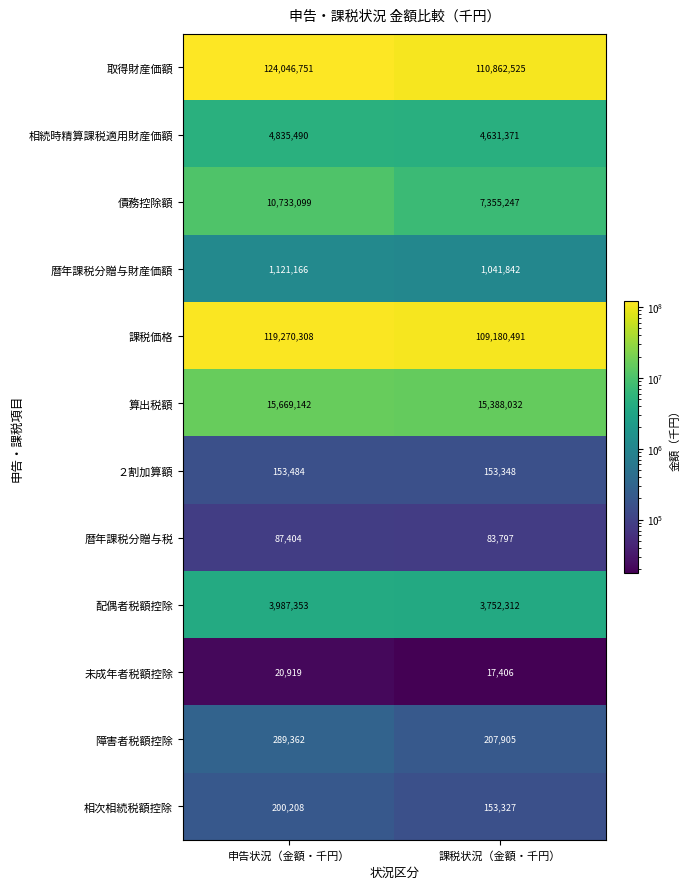

Reading right to left, transcribe all the data shown in this chart.

取得財産価額: 課税状況（金額・千円）=110862525	申告状況（金額・千円）=124046751
相続時精算課税適用財産価額: 課税状況（金額・千円）=4631371	申告状況（金額・千円）=4835490
債務控除額: 課税状況（金額・千円）=7355247	申告状況（金額・千円）=10733099
暦年課税分贈与財産価額: 課税状況（金額・千円）=1041842	申告状況（金額・千円）=1121166
課税価格: 課税状況（金額・千円）=109180491	申告状況（金額・千円）=119270308
算出税額: 課税状況（金額・千円）=15388032	申告状況（金額・千円）=15669142
２割加算額: 課税状況（金額・千円）=153348	申告状況（金額・千円）=153484
暦年課税分贈与税: 課税状況（金額・千円）=83797	申告状況（金額・千円）=87404
配偶者税額控除: 課税状況（金額・千円）=3752312	申告状況（金額・千円）=3987353
未成年者税額控除: 課税状況（金額・千円）=17406	申告状況（金額・千円）=20919
障害者税額控除: 課税状況（金額・千円）=207905	申告状況（金額・千円）=289362
相次相続税額控除: 課税状況（金額・千円）=153327	申告状況（金額・千円）=200208